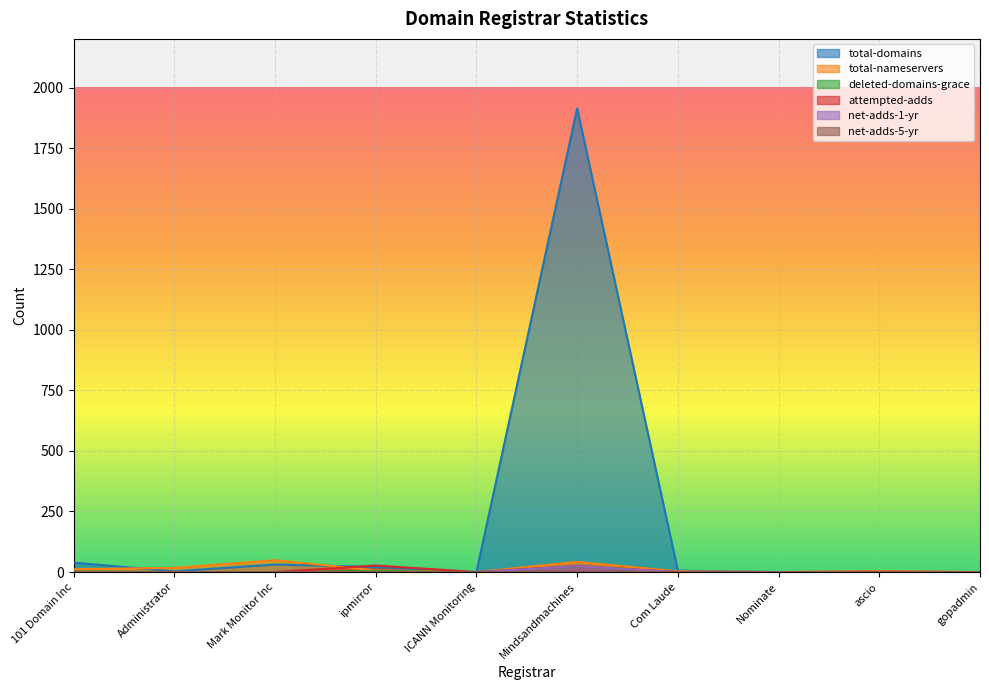

In total-nameservers, how many points are higher than both neighbors (excluding endpoints)?

3